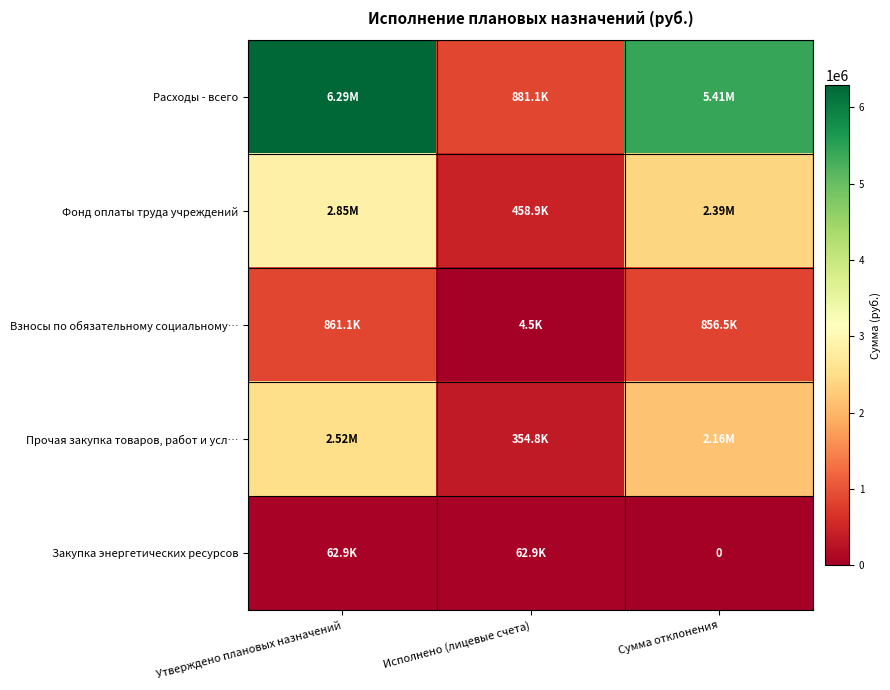

Where does the Прочая закупка товаров, работ и усл… series first go above 2161973?

Утверждено плановых назначений